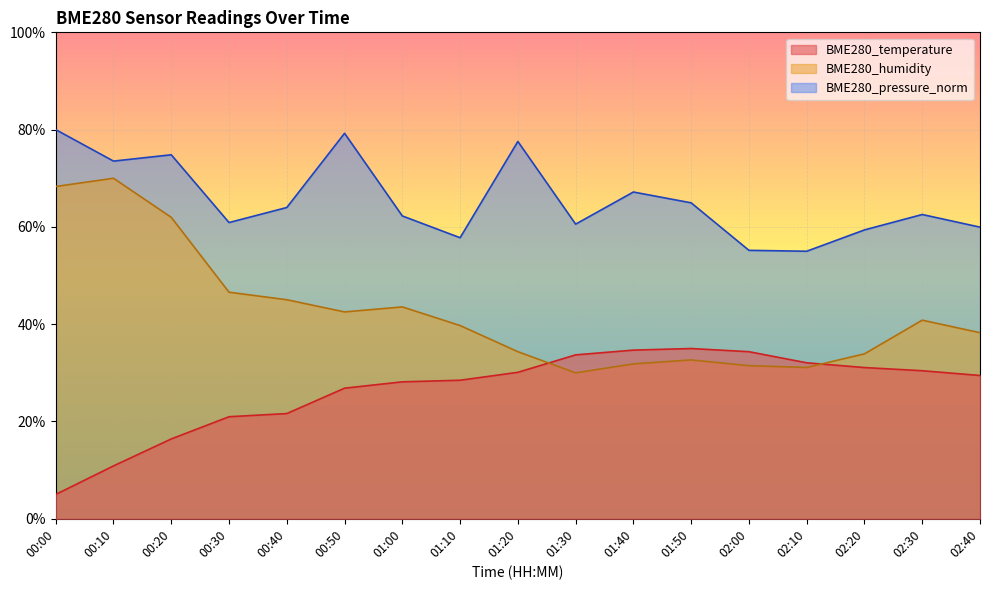

True or false: BME280_temperature and BME280_pressure_norm cross at least once.

False